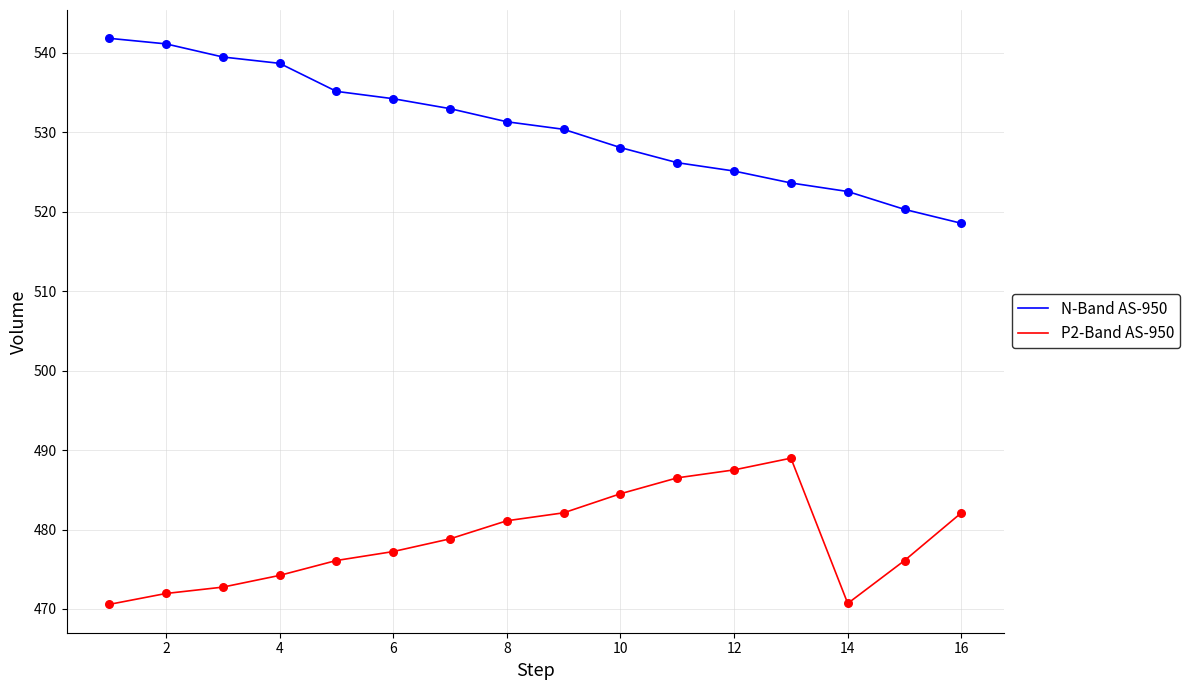

Which series has the largest total across all categories?

N-Band AS-950